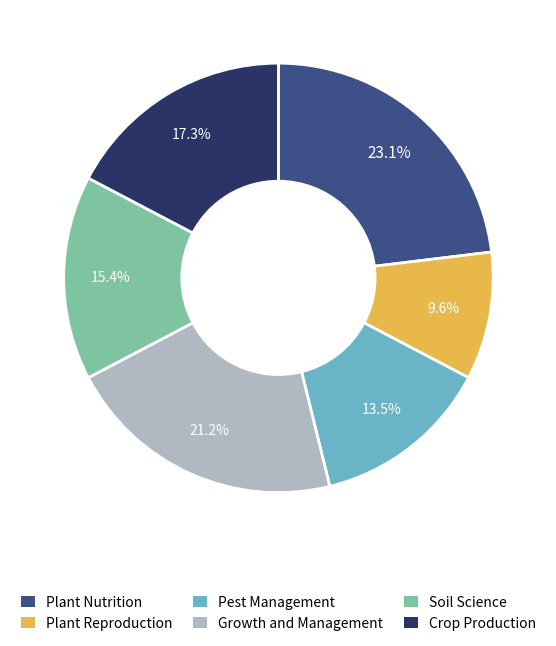

What percentage is the Growth and Management slice, to the nearest percent?

21%